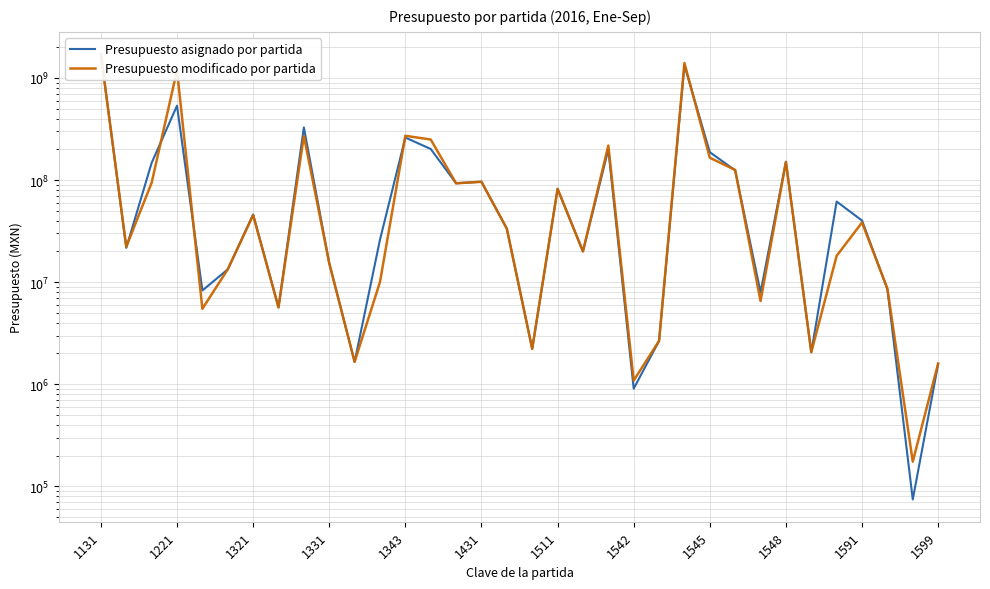

The Presupuesto modificado por partida series shows 26871430 at 19. True or false?

False